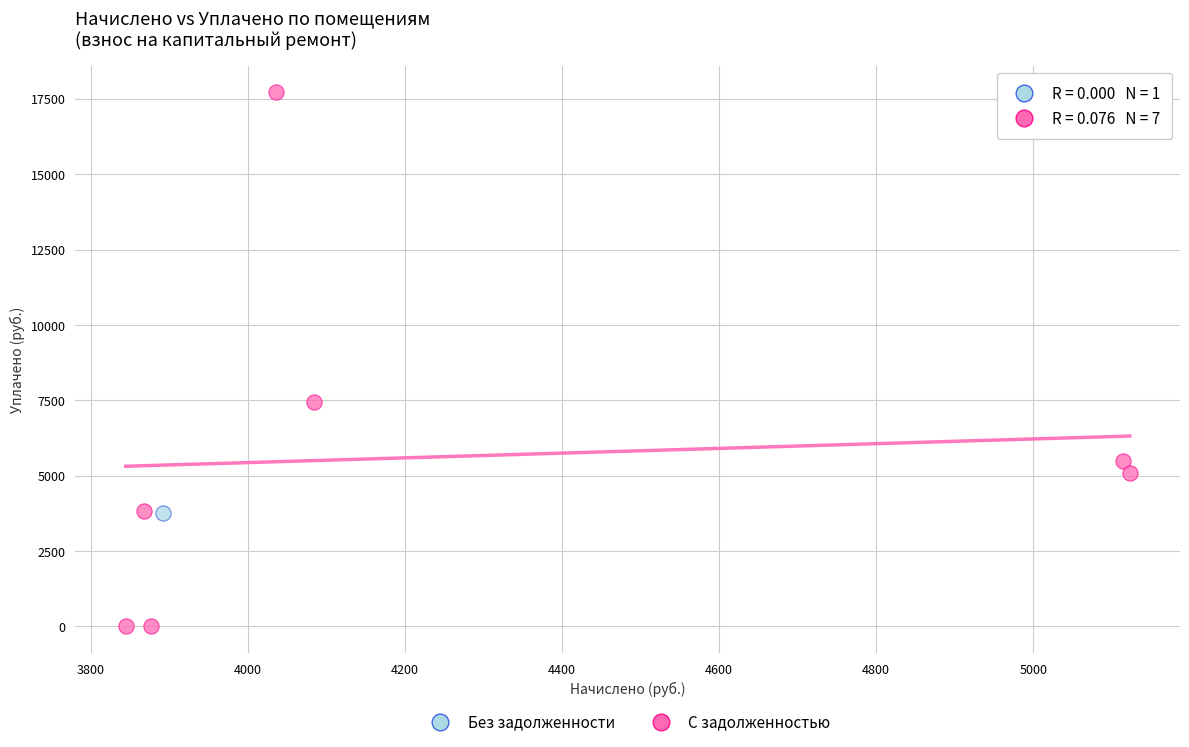

What are all the series names shown in the legend?

Без задолженности, С задолженностью